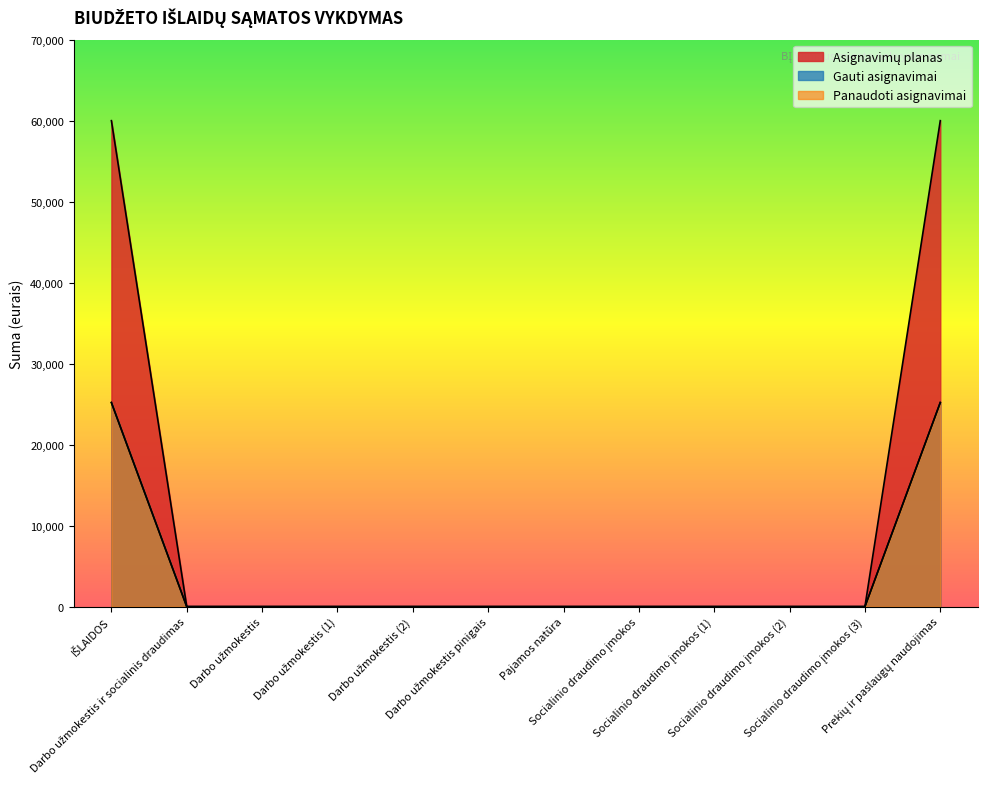

At which category is the sum across all series the highest?

IŠLAIDOS